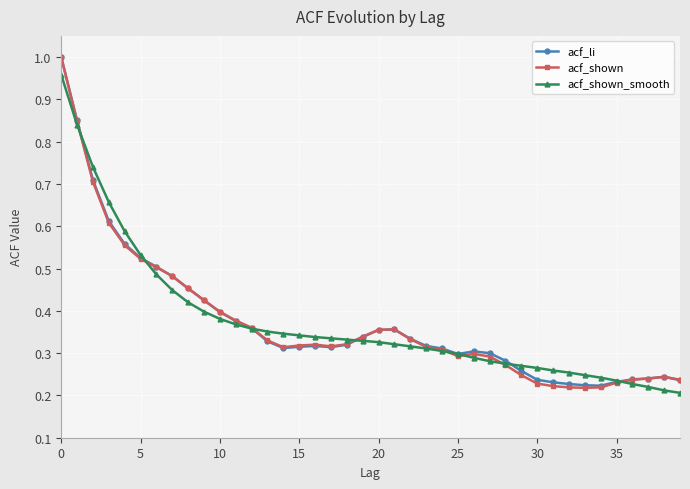

Which series has the largest range (max minus min)?

acf_shown